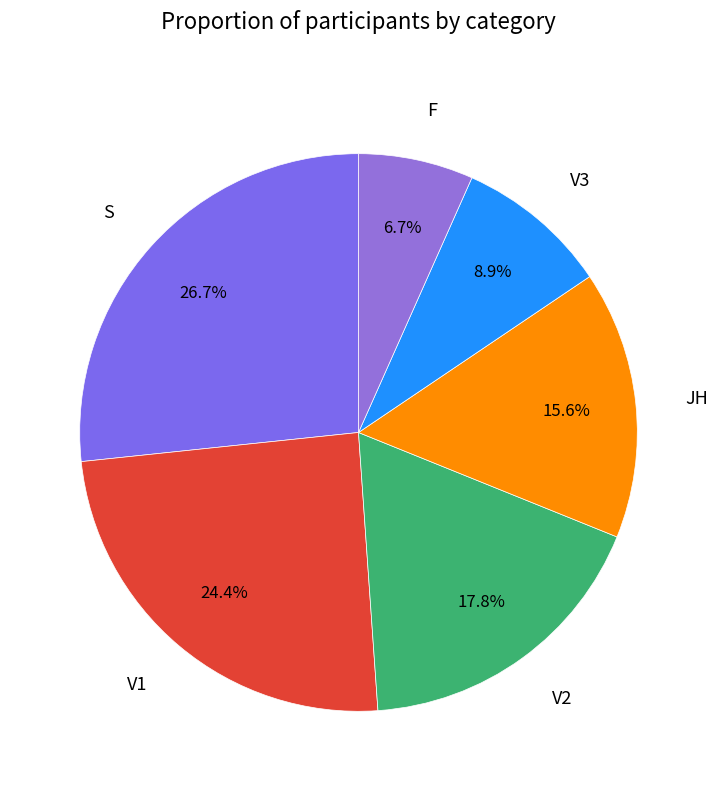

Is there a majority slice in this chart?

No